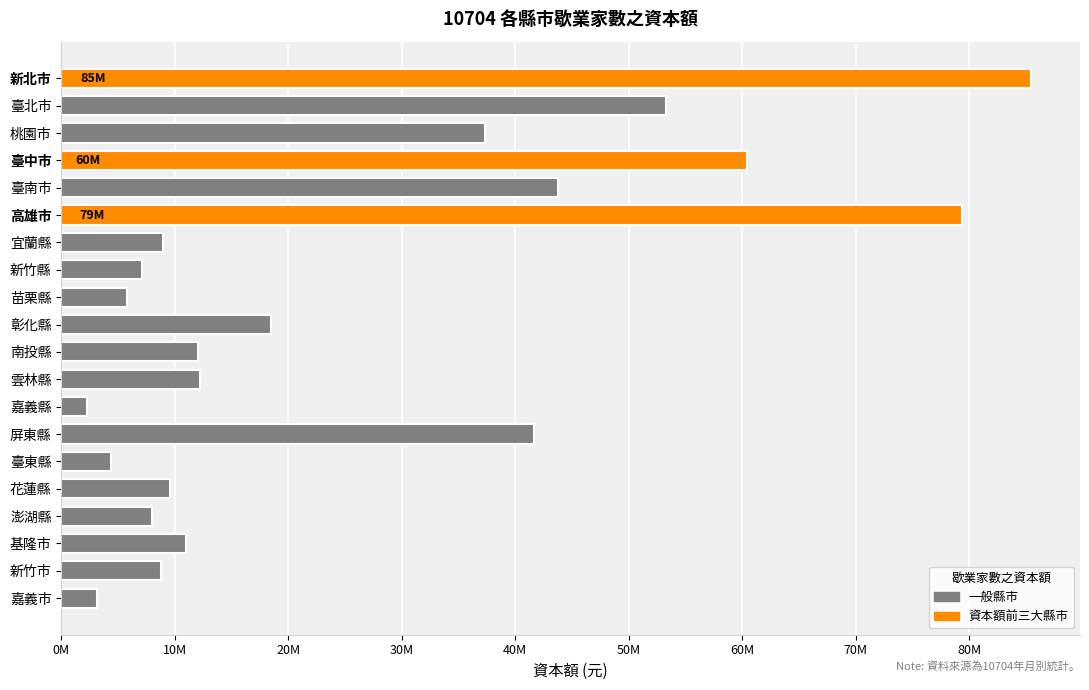

What is the difference between the maximum and second lowest values?

82376720